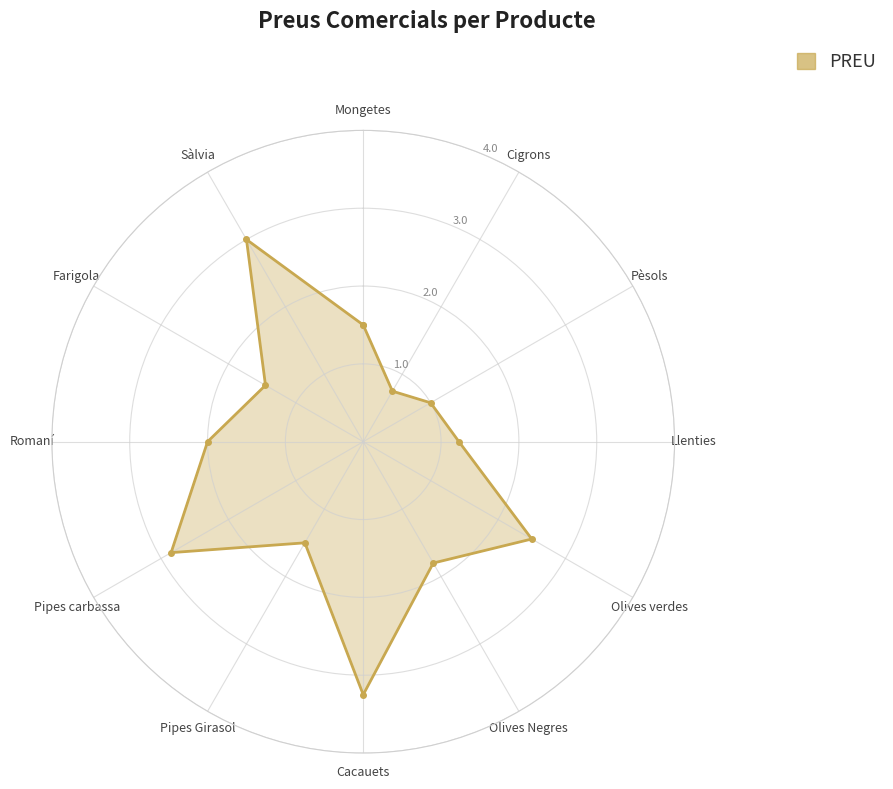

How many data points are less than 1?

1